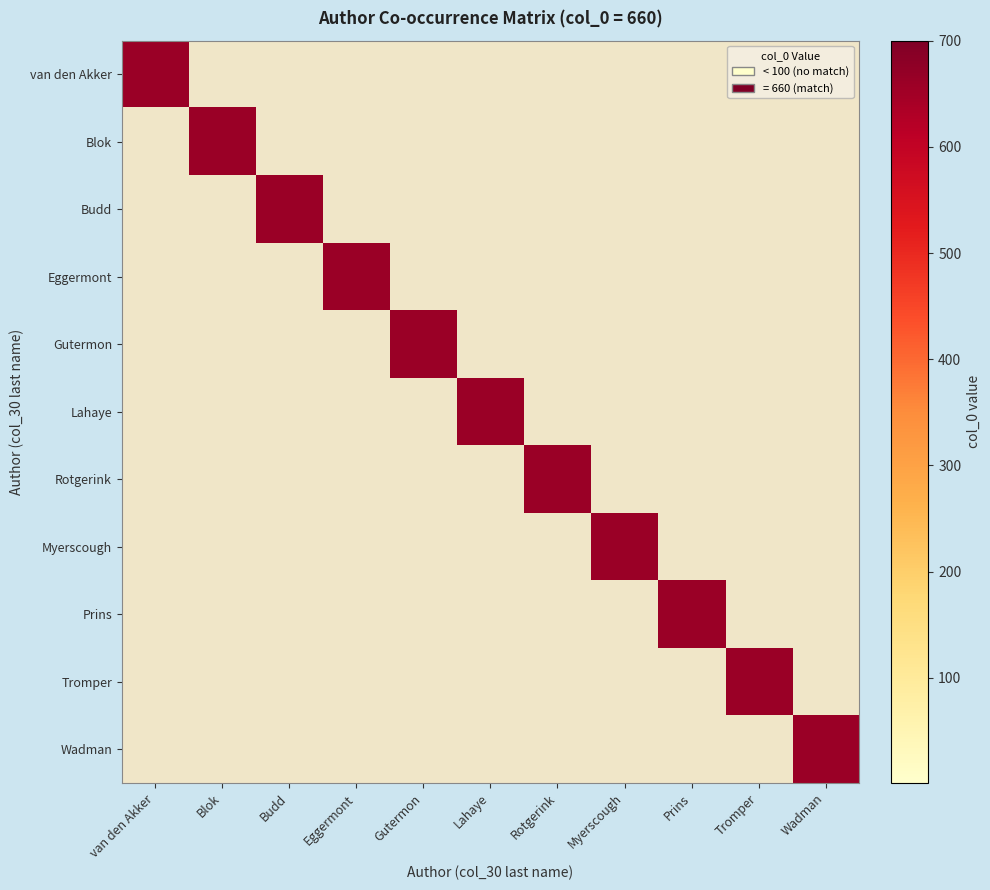

Reading left to right, list all the values displayed in this chart.

van den Akker: van den Akker=660	Blok=0	Budd=0	Eggermont=0	Gutermon=0	Lahaye=0	Rotgerink=0	Myerscough=0	Prins=0	Tromper=0	Wadman=0
Blok: van den Akker=0	Blok=660	Budd=0	Eggermont=0	Gutermon=0	Lahaye=0	Rotgerink=0	Myerscough=0	Prins=0	Tromper=0	Wadman=0
Budd: van den Akker=0	Blok=0	Budd=660	Eggermont=0	Gutermon=0	Lahaye=0	Rotgerink=0	Myerscough=0	Prins=0	Tromper=0	Wadman=0
Eggermont: van den Akker=0	Blok=0	Budd=0	Eggermont=660	Gutermon=0	Lahaye=0	Rotgerink=0	Myerscough=0	Prins=0	Tromper=0	Wadman=0
Gutermon: van den Akker=0	Blok=0	Budd=0	Eggermont=0	Gutermon=660	Lahaye=0	Rotgerink=0	Myerscough=0	Prins=0	Tromper=0	Wadman=0
Lahaye: van den Akker=0	Blok=0	Budd=0	Eggermont=0	Gutermon=0	Lahaye=660	Rotgerink=0	Myerscough=0	Prins=0	Tromper=0	Wadman=0
Rotgerink: van den Akker=0	Blok=0	Budd=0	Eggermont=0	Gutermon=0	Lahaye=0	Rotgerink=660	Myerscough=0	Prins=0	Tromper=0	Wadman=0
Myerscough: van den Akker=0	Blok=0	Budd=0	Eggermont=0	Gutermon=0	Lahaye=0	Rotgerink=0	Myerscough=660	Prins=0	Tromper=0	Wadman=0
Prins: van den Akker=0	Blok=0	Budd=0	Eggermont=0	Gutermon=0	Lahaye=0	Rotgerink=0	Myerscough=0	Prins=660	Tromper=0	Wadman=0
Tromper: van den Akker=0	Blok=0	Budd=0	Eggermont=0	Gutermon=0	Lahaye=0	Rotgerink=0	Myerscough=0	Prins=0	Tromper=660	Wadman=0
Wadman: van den Akker=0	Blok=0	Budd=0	Eggermont=0	Gutermon=0	Lahaye=0	Rotgerink=0	Myerscough=0	Prins=0	Tromper=0	Wadman=660